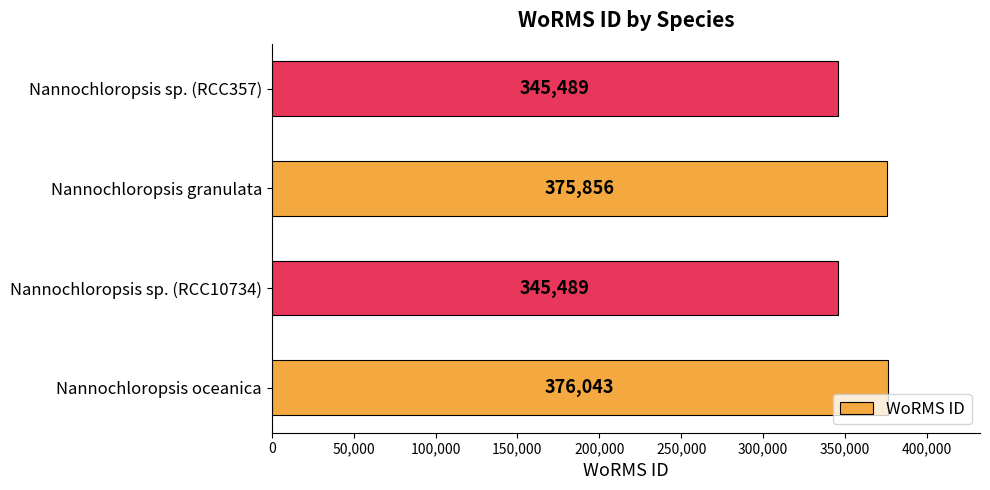

What is the greatest value displayed?

376043